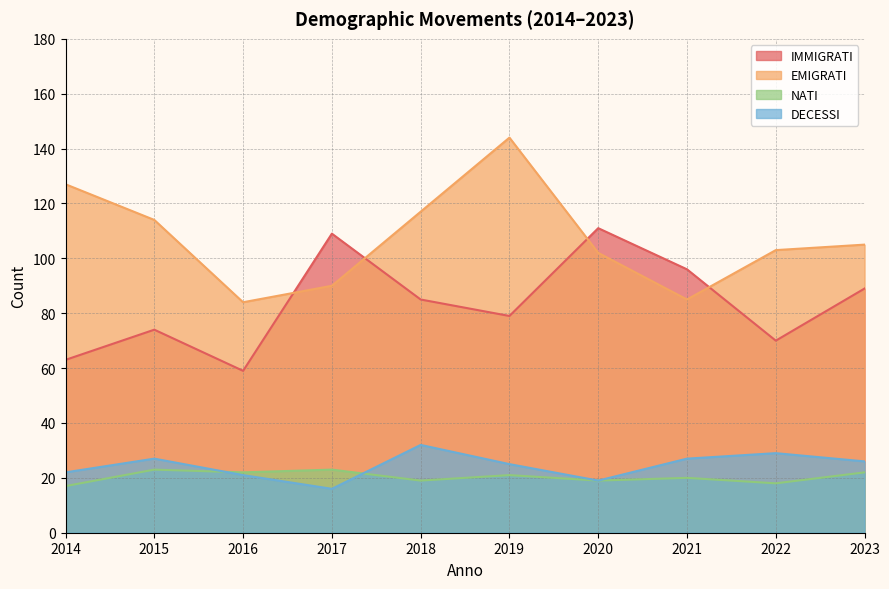

Does the chart display data point markers on the line(s)?

No